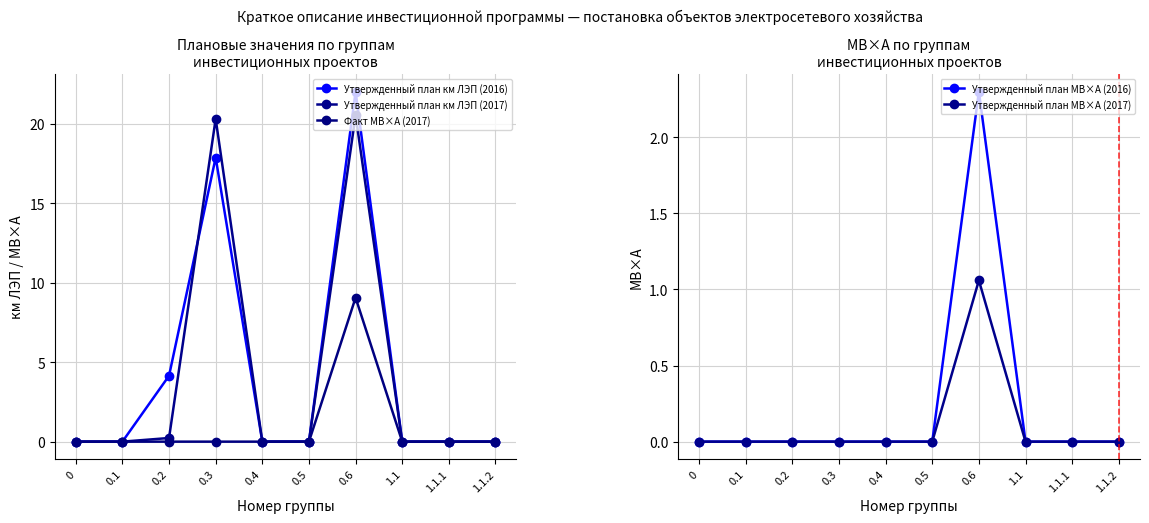

Is the value of Утвержденный план км ЛЭП (2016) at 1.1.1 greater than the value of Факт МВ×А (2017) at 1.1.2?

No